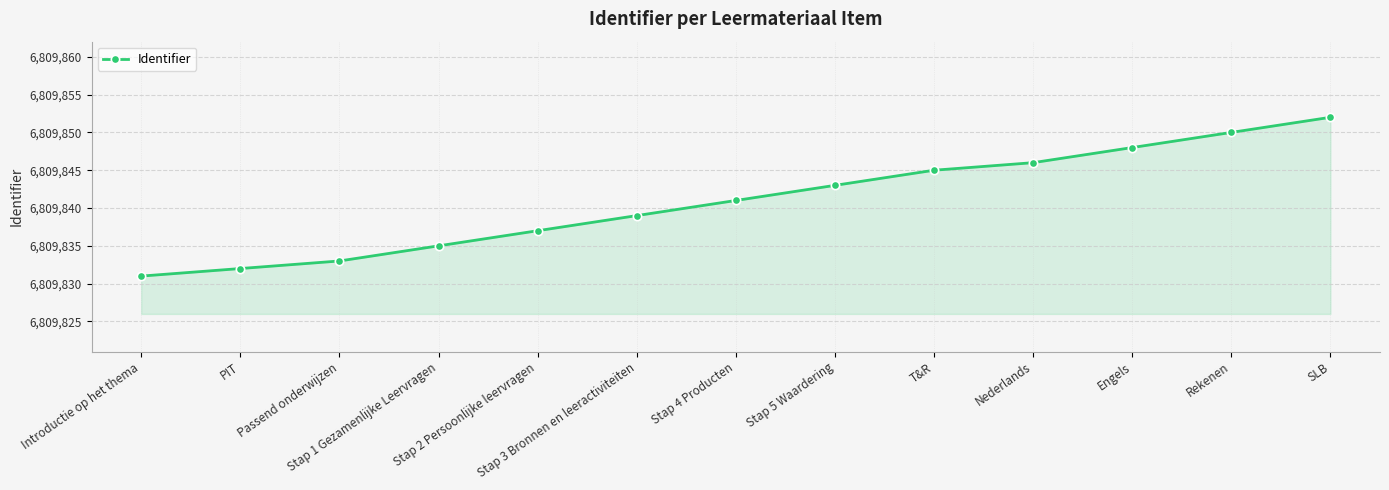

Reading left to right, extract all data points from this chart.

Introductie op het thema=6809831	PIT=6809832	Passend onderwijzen=6809833	Stap 1 Gezamenlijke Leervragen=6809835	Stap 2 Persoonlijke leervragen=6809837	Stap 3 Bronnen en leeractiviteiten=6809839	Stap 4 Producten=6809841	Stap 5 Waardering=6809843	T&R=6809845	Nederlands=6809846	Engels=6809848	Rekenen=6809850	SLB=6809852